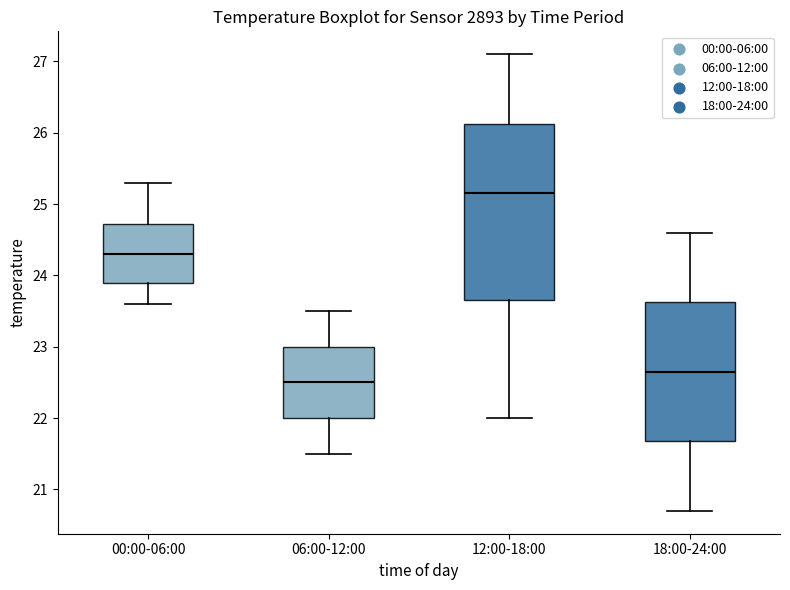

Reading left to right, read every box against the y-axis: the position of its median line, the range the box covers, and the ends of its whiskers. The values are not printed on the chart, so give them approximately, as read against the axis.

00:00-06:00: median 24.3, box 23.9 to 24.7, whiskers 23.6 to 25.3
06:00-12:00: median 22.5, box 22.0 to 23.0, whiskers 21.5 to 23.5
12:00-18:00: median 25.2, box 23.7 to 26.1, whiskers 22.0 to 27.1
18:00-24:00: median 22.7, box 21.7 to 23.6, whiskers 20.7 to 24.6